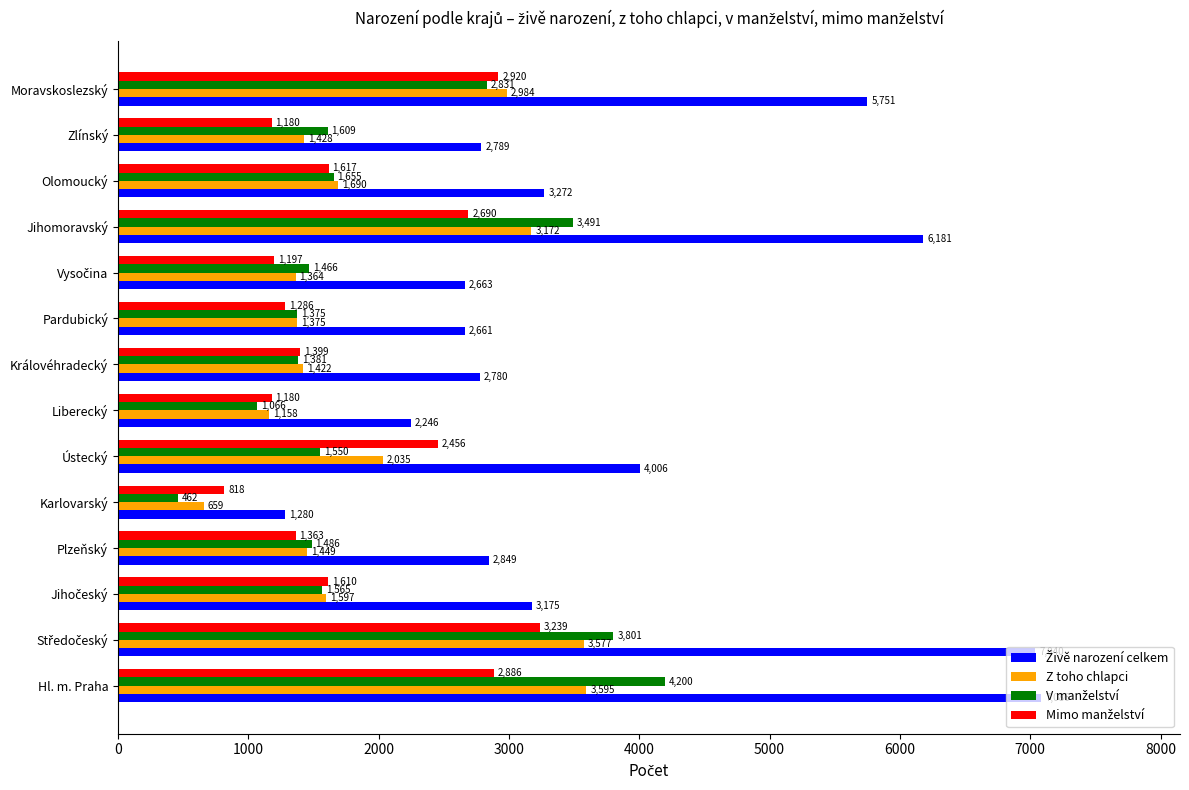

At which category is the sum across all series the highest?

Hl. m. Praha